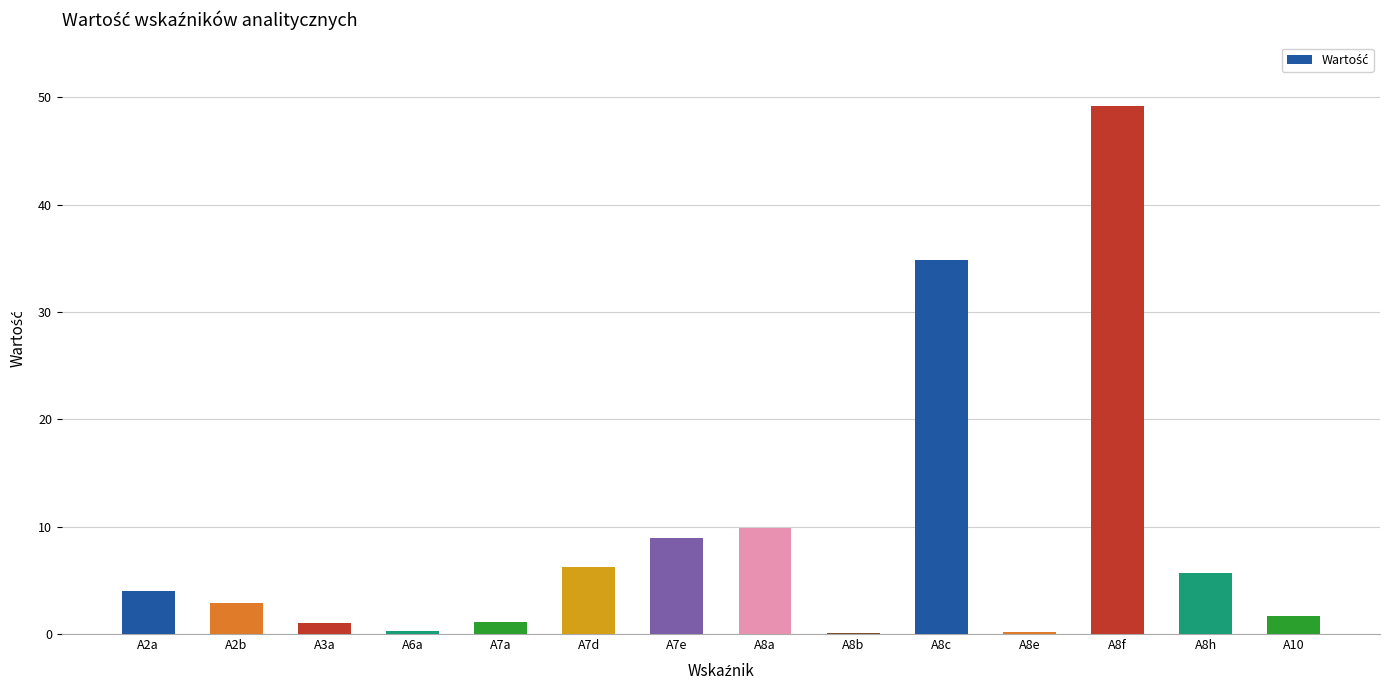

What is the ratio of the value at A7d to the value at A2b?

2.2